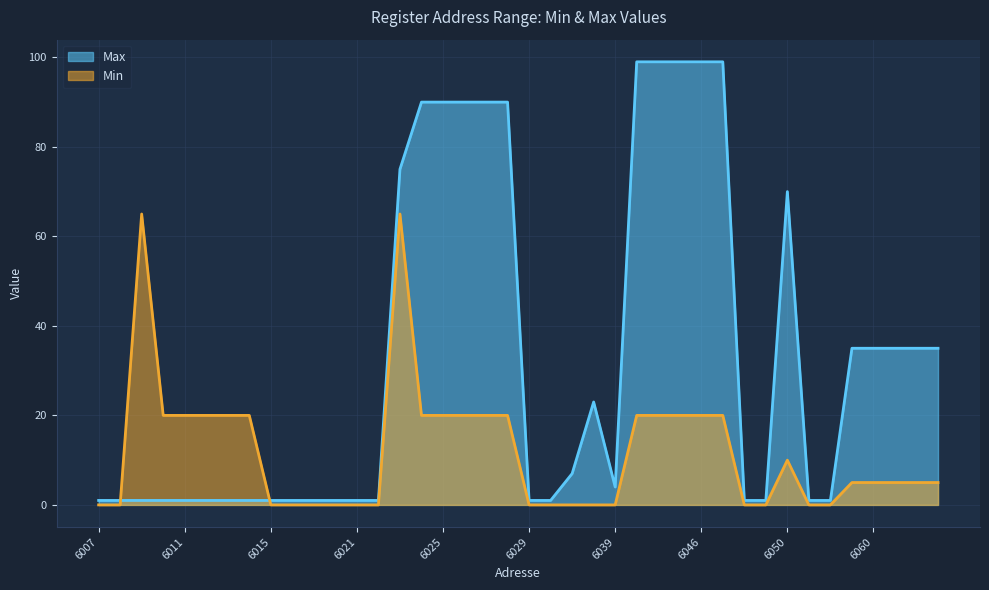

At which category is the sum across all series the highest?

6023